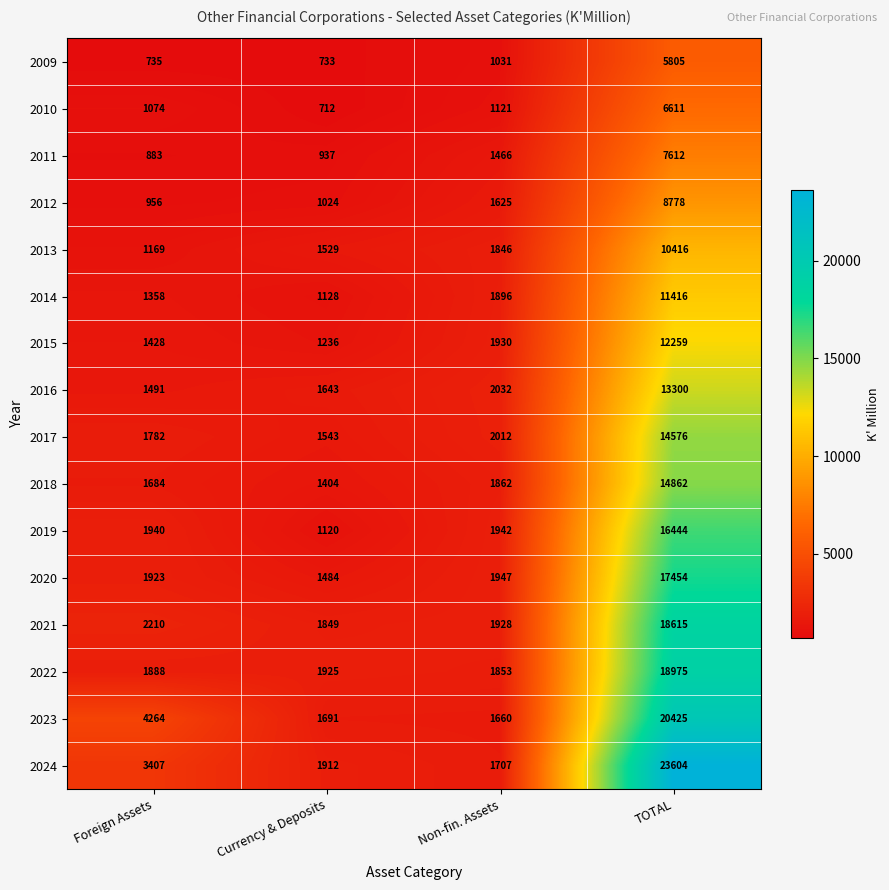

What is the sum of all 2021 values?

24602